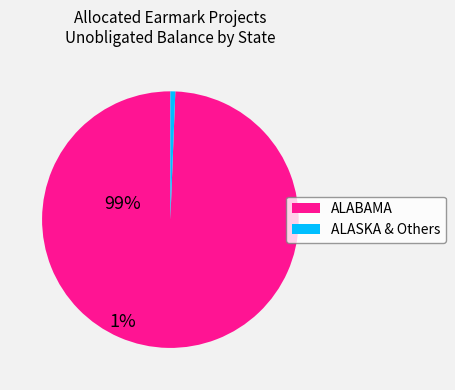

Which slice is the largest?

ALABAMA